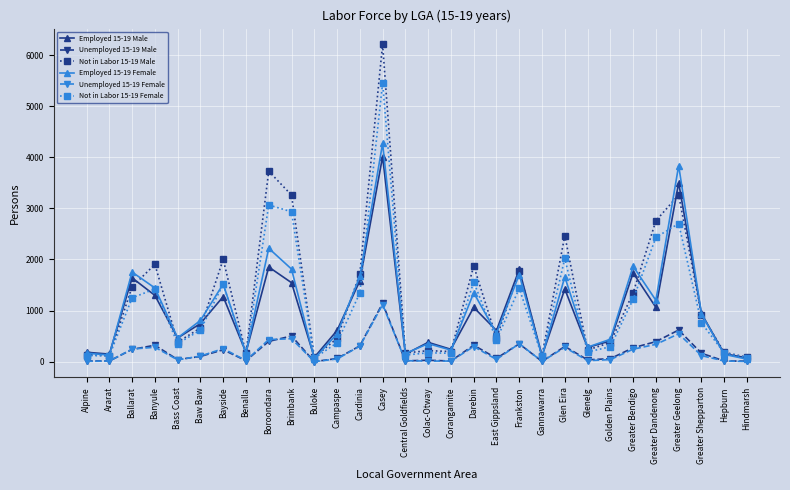

The value of Not in Labor 15-19 Male at Colac-Otway is 215. True or false?

True